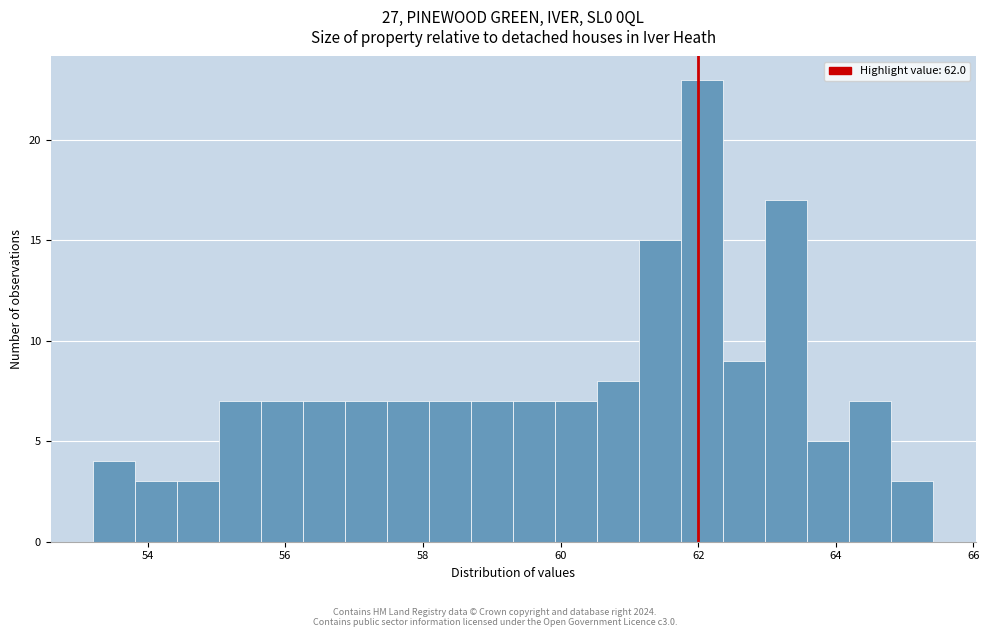

Read against the x-axis, roughly where is the centre of the tallest bar?

62.0